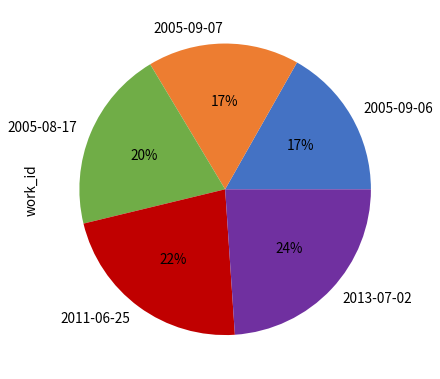

Which slice is the largest?

2013-07-02